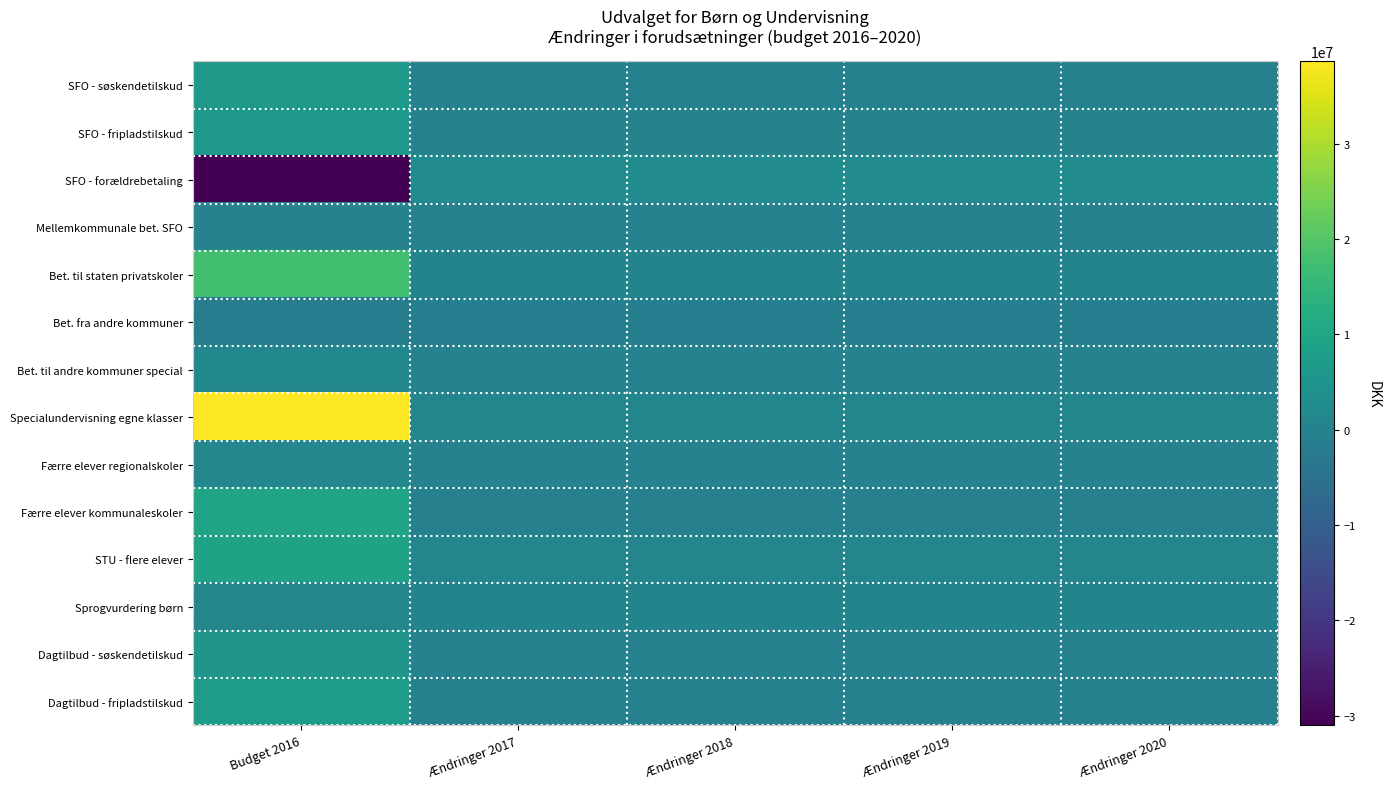

Which series changed the most between Budget 2016 and Ændringer 2020?

Specialundervisning egne klasser